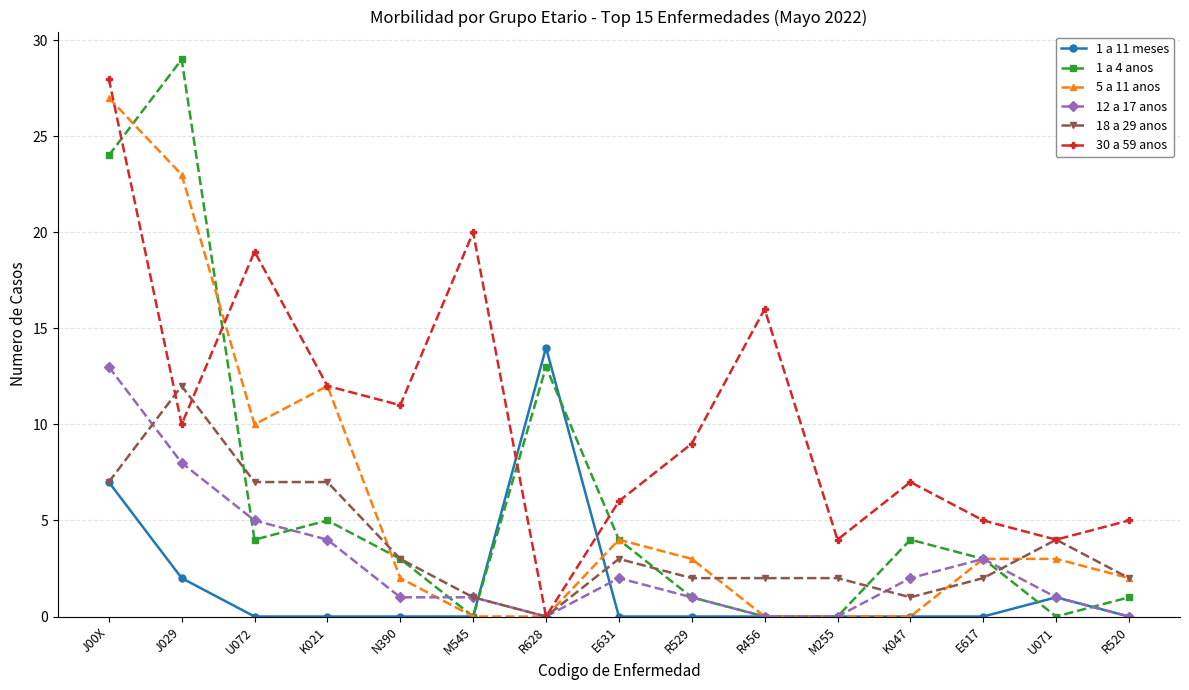

What is the difference between the second highest and minimum values in the 12 a 17 anos series?

8